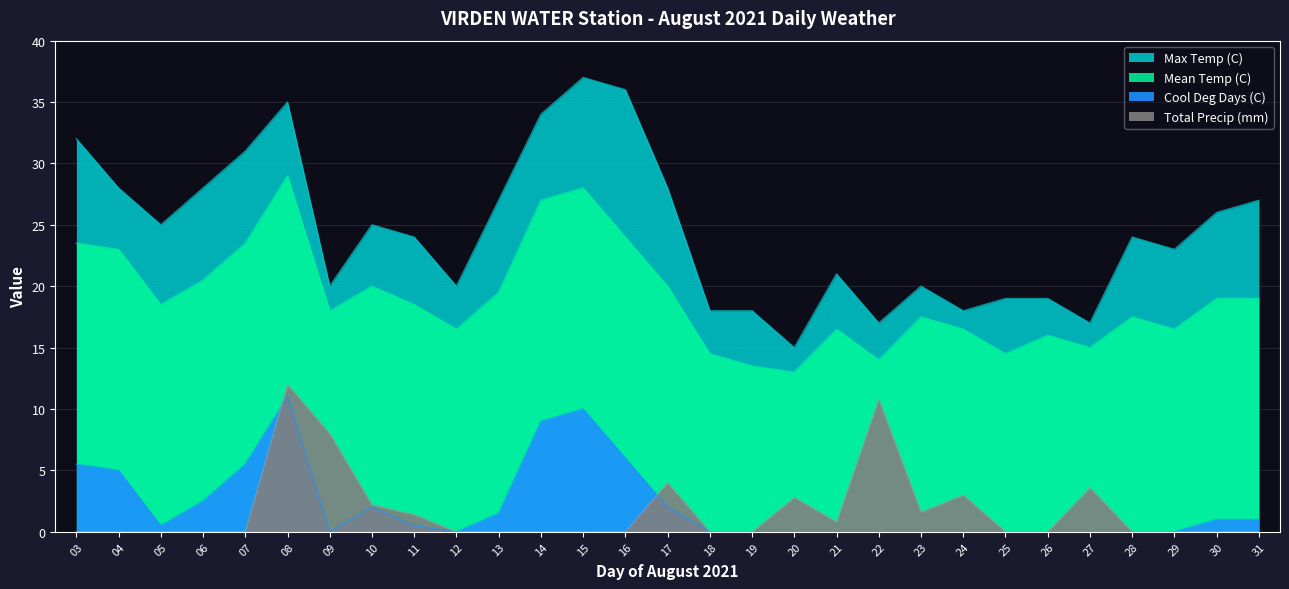

Which series changed the most between 04 and 06?

Mean Temp (C)